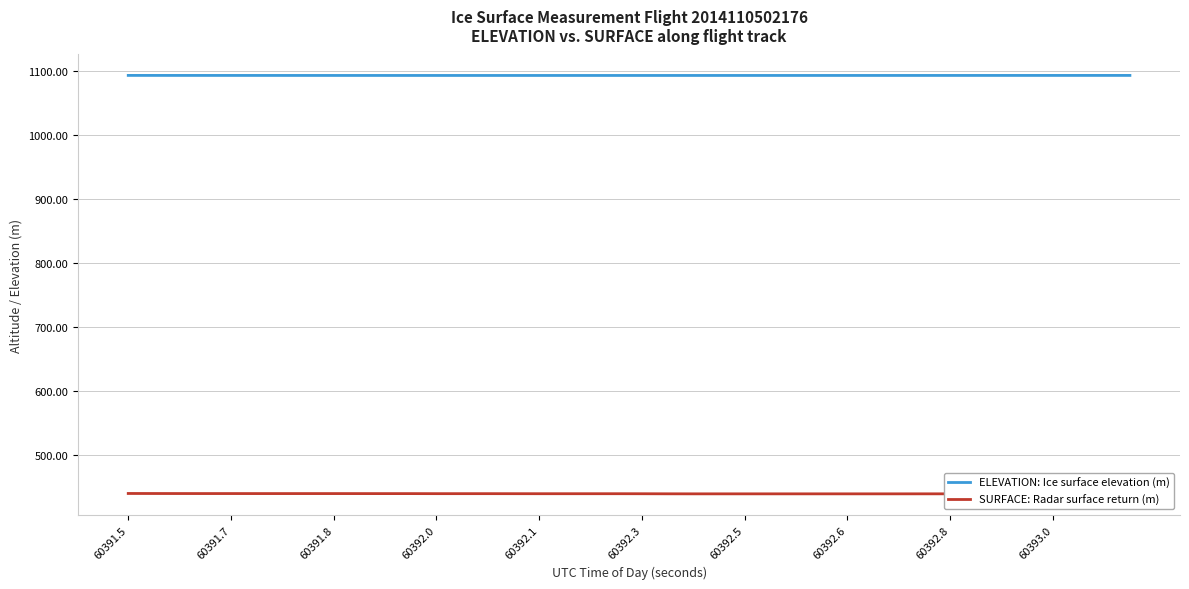

What is the label of the 27th point from the left?

26